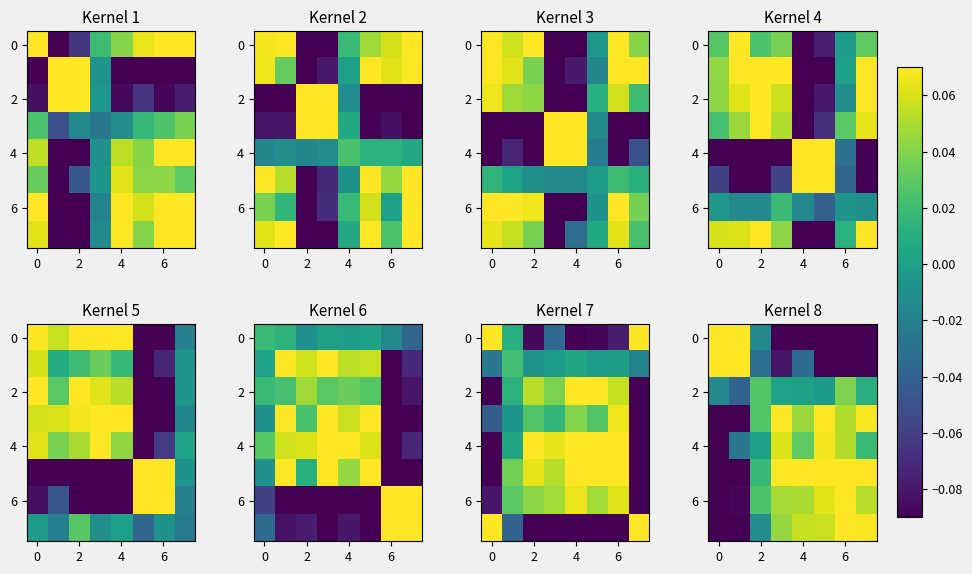

Read the row_4 value at 6.

0.1